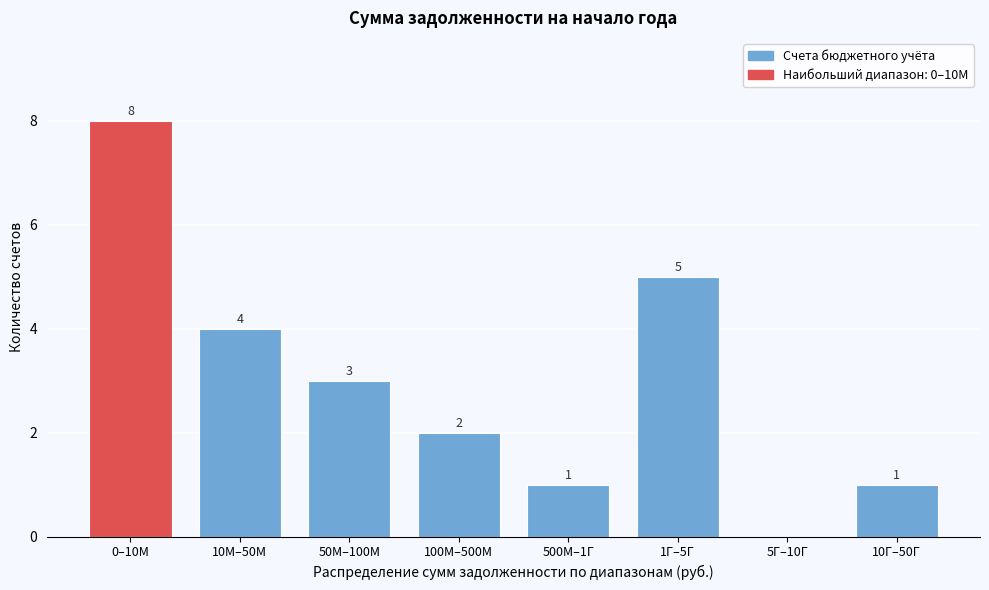

Reading left to right, what are all the values shown in this chart?

0–10М=8	10М–50М=4	50М–100М=3	100М–500М=2	500М–1Г=1	1Г–5Г=5	5Г–10Г=0	10Г–50Г=1